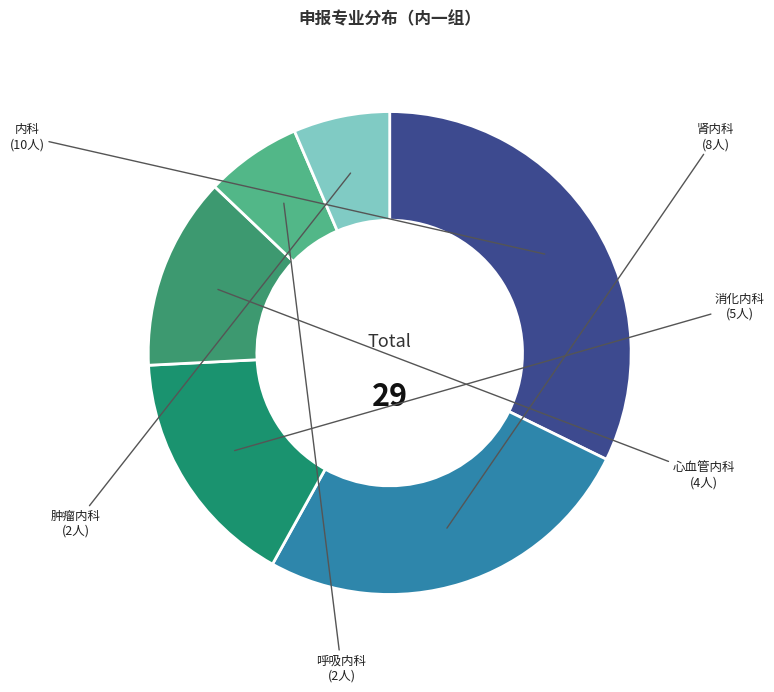

Does 消化内科 account for over 50% of the chart?

No